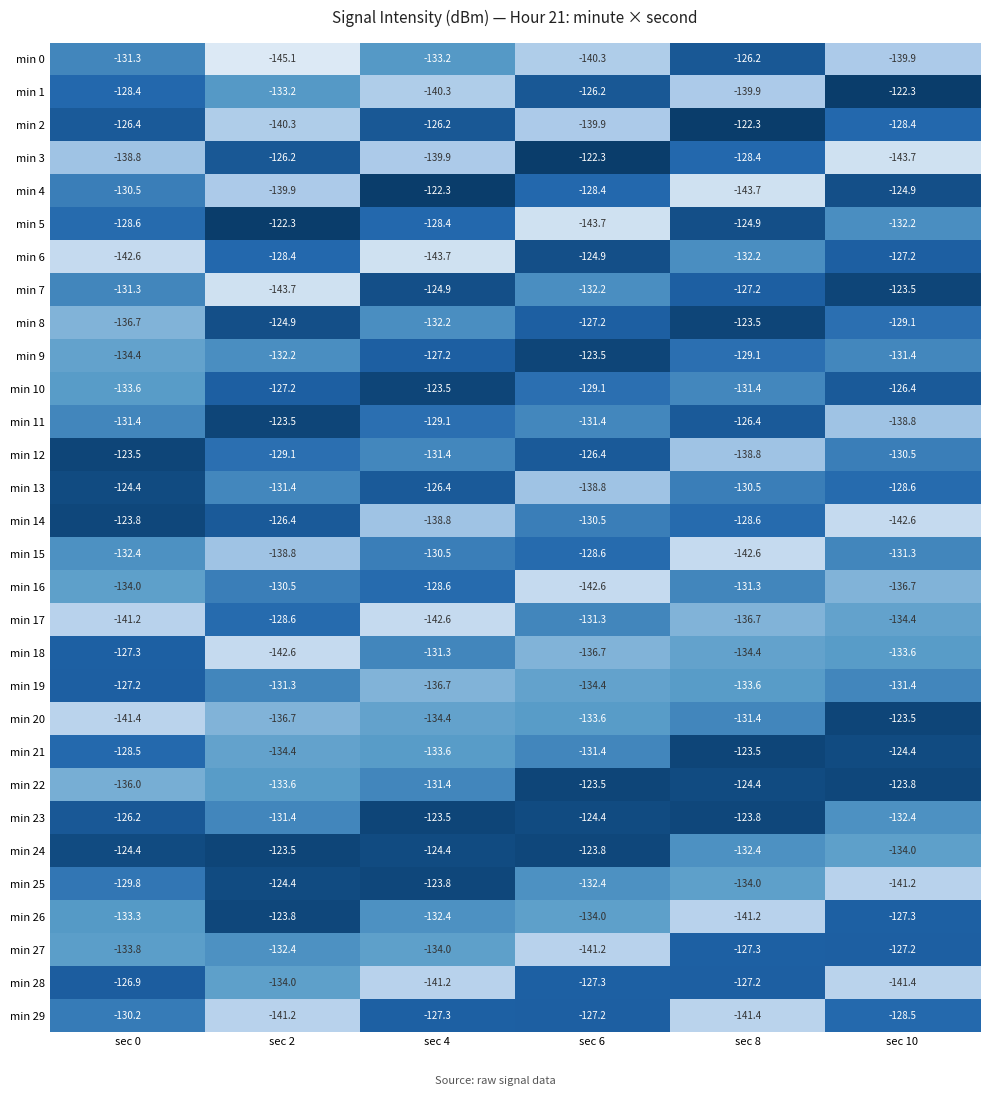

What is the minimum value shown in the chart?

-145.1